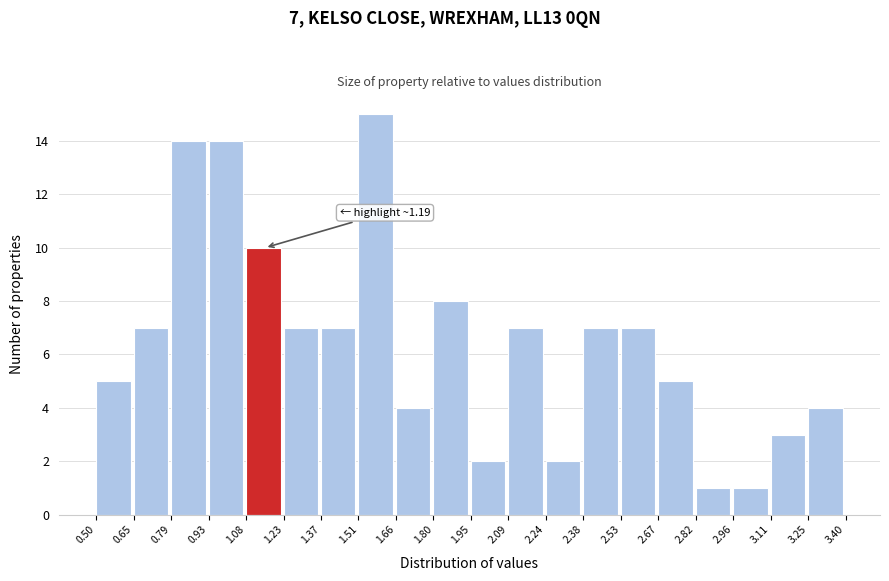

Which range on the x-axis has the tallest bar?

1.51 to 1.66